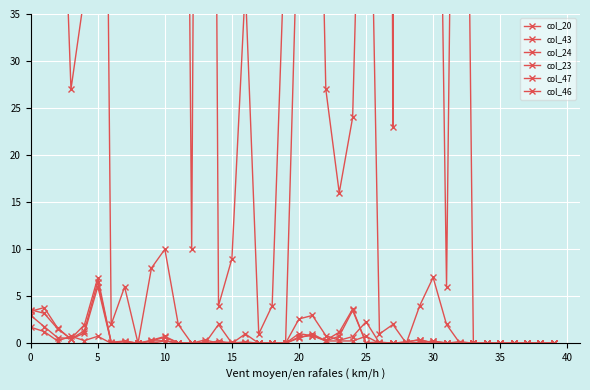

Is it true that col_20 equals -95.2 at 32?

False